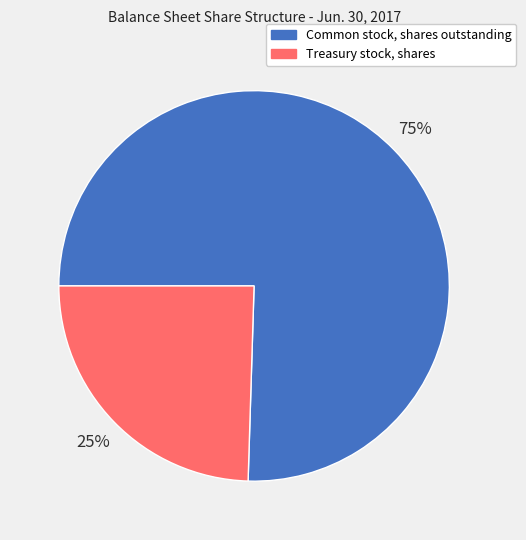

Rank the categories by value from lowest to highest.

Treasury stock, shares, Common stock, shares outstanding